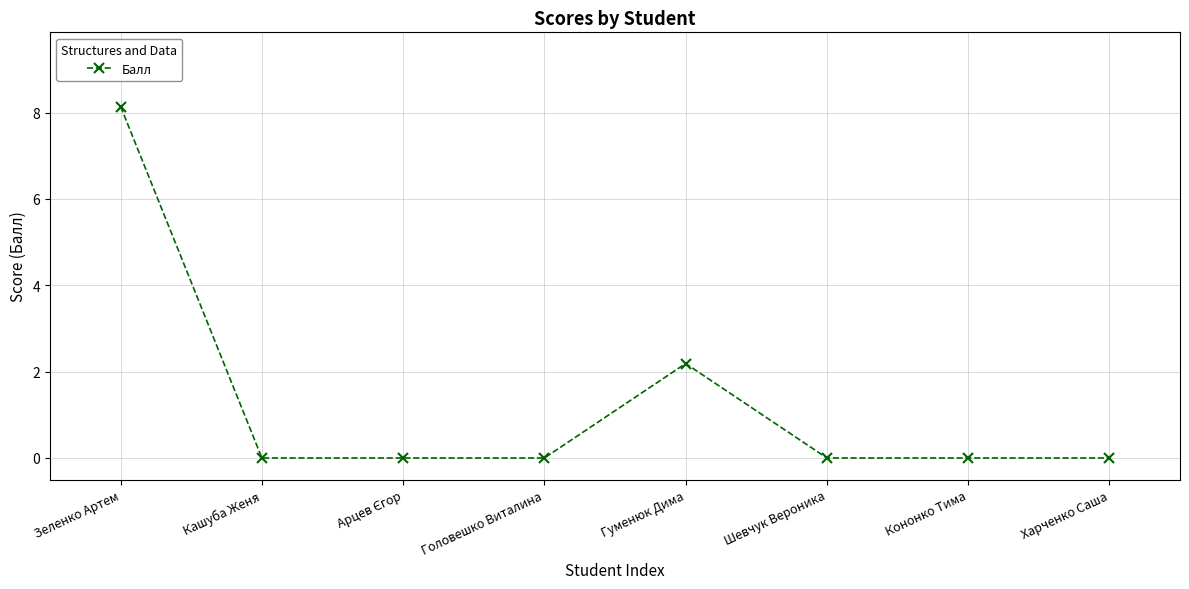

True or false: the data has more than 0 interior local peaks.

True